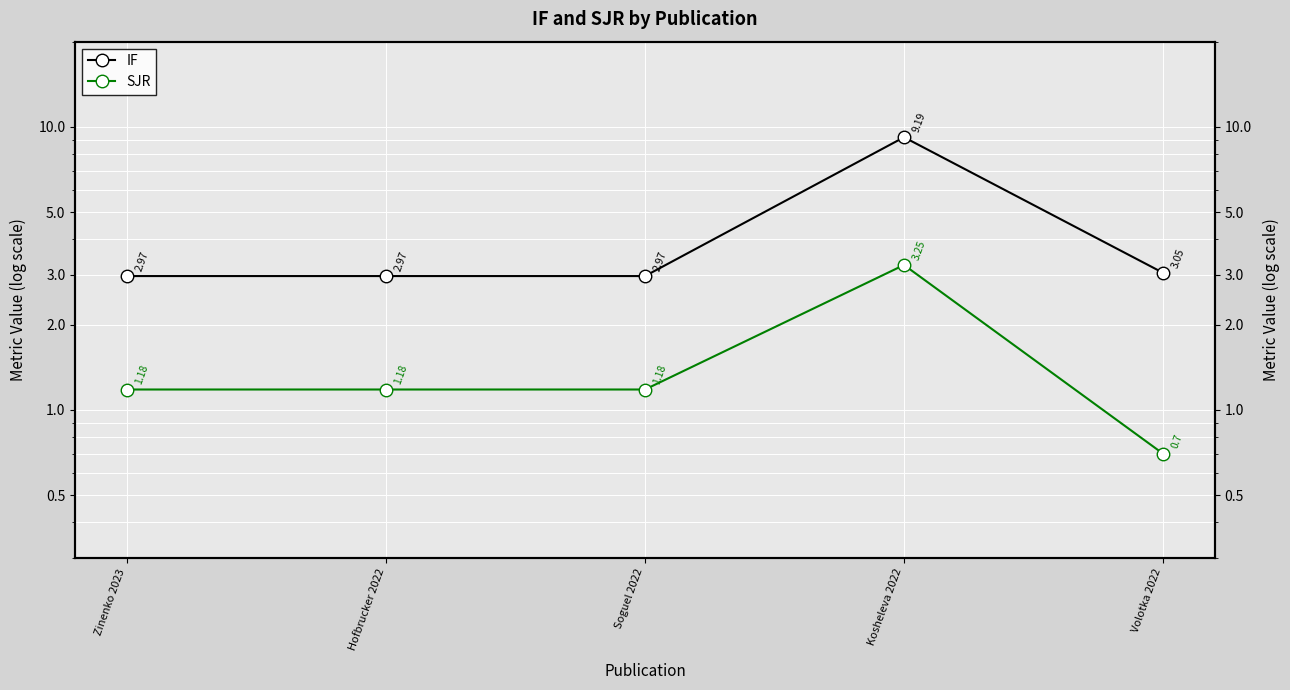

What is the maximum value shown in the chart?

9.2